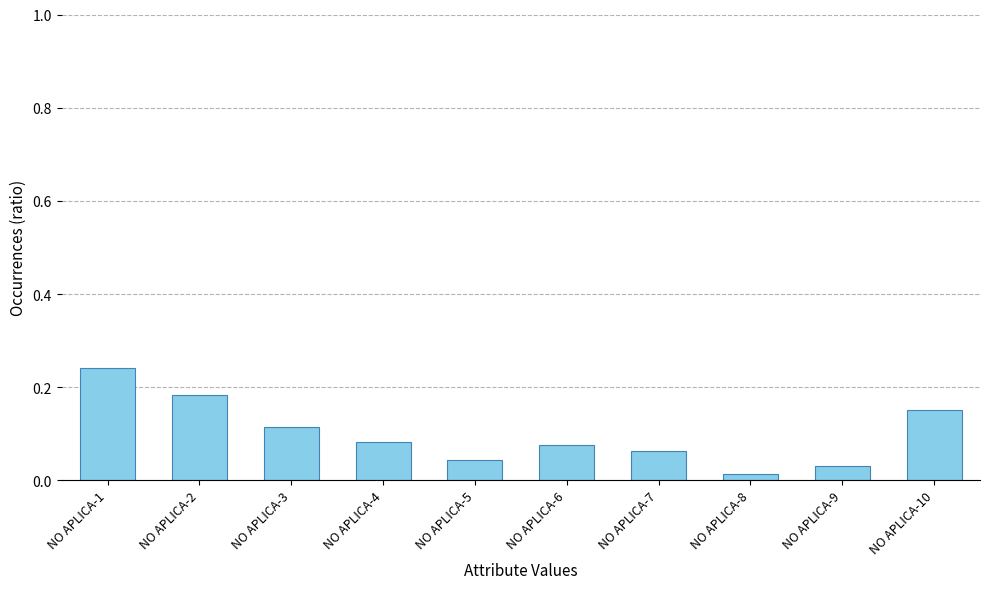

At which category does the chart reach its peak across all series?

NO APLICA-1